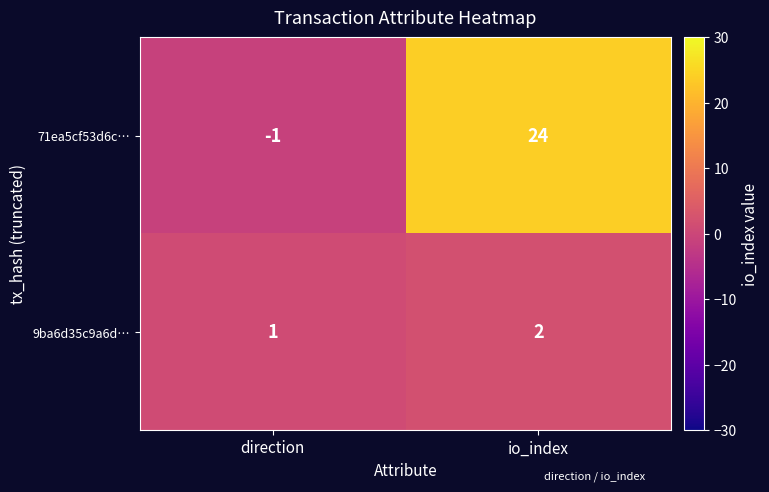

Between direction and io_index, which series saw the biggest shift?

71ea5cf53d6c…